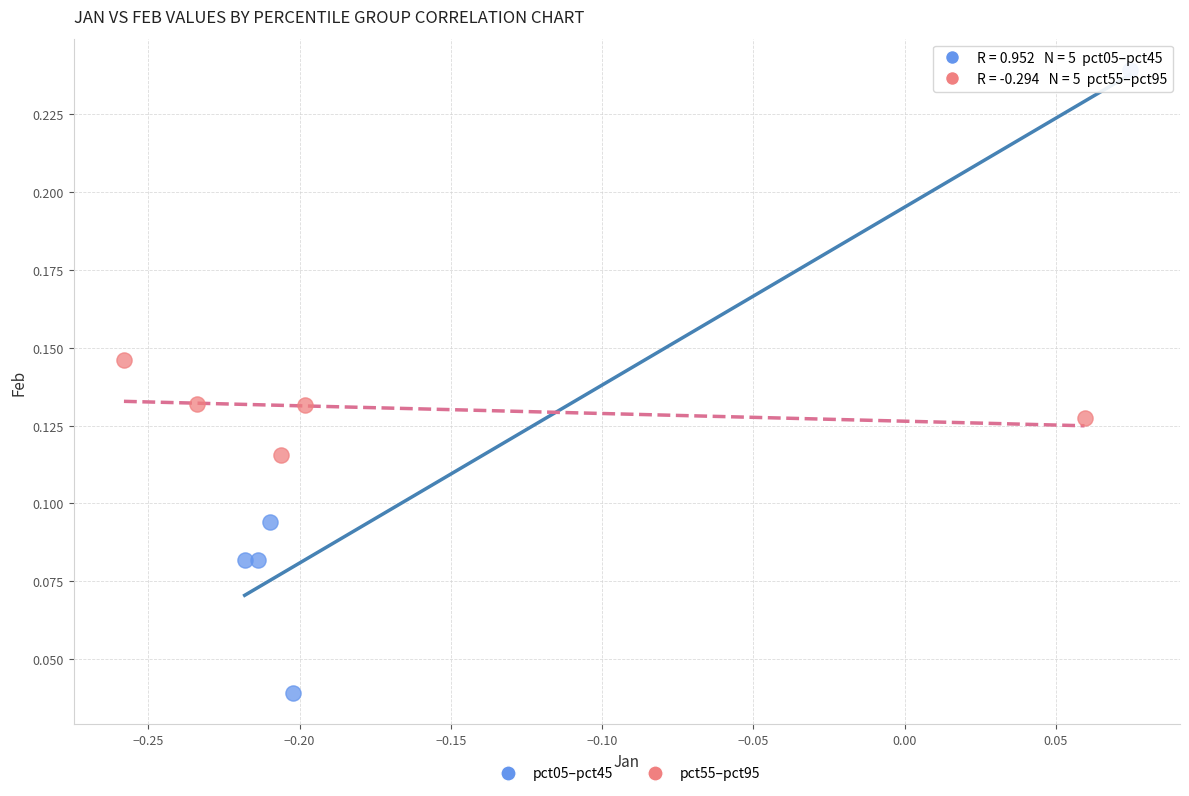

Which series reaches the maximum Y coordinate?

pct05–pct45